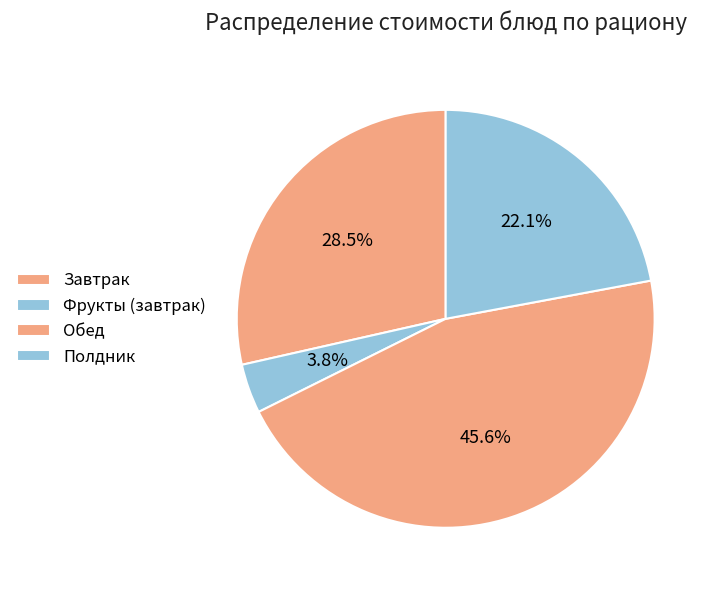

Is there a majority slice in this chart?

No